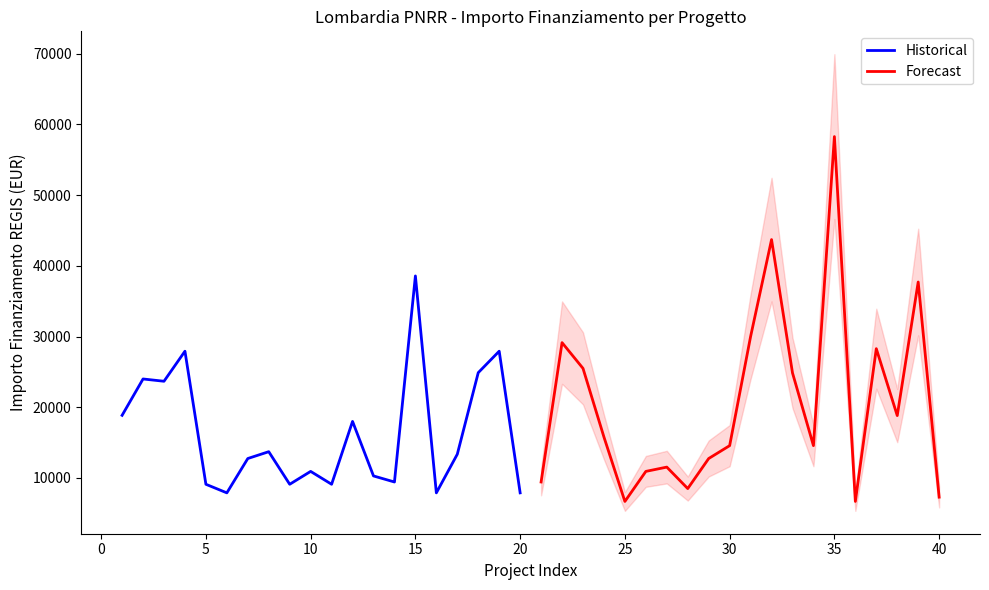

What is the difference between the maximum and second lowest values in the Forecast series?

51595